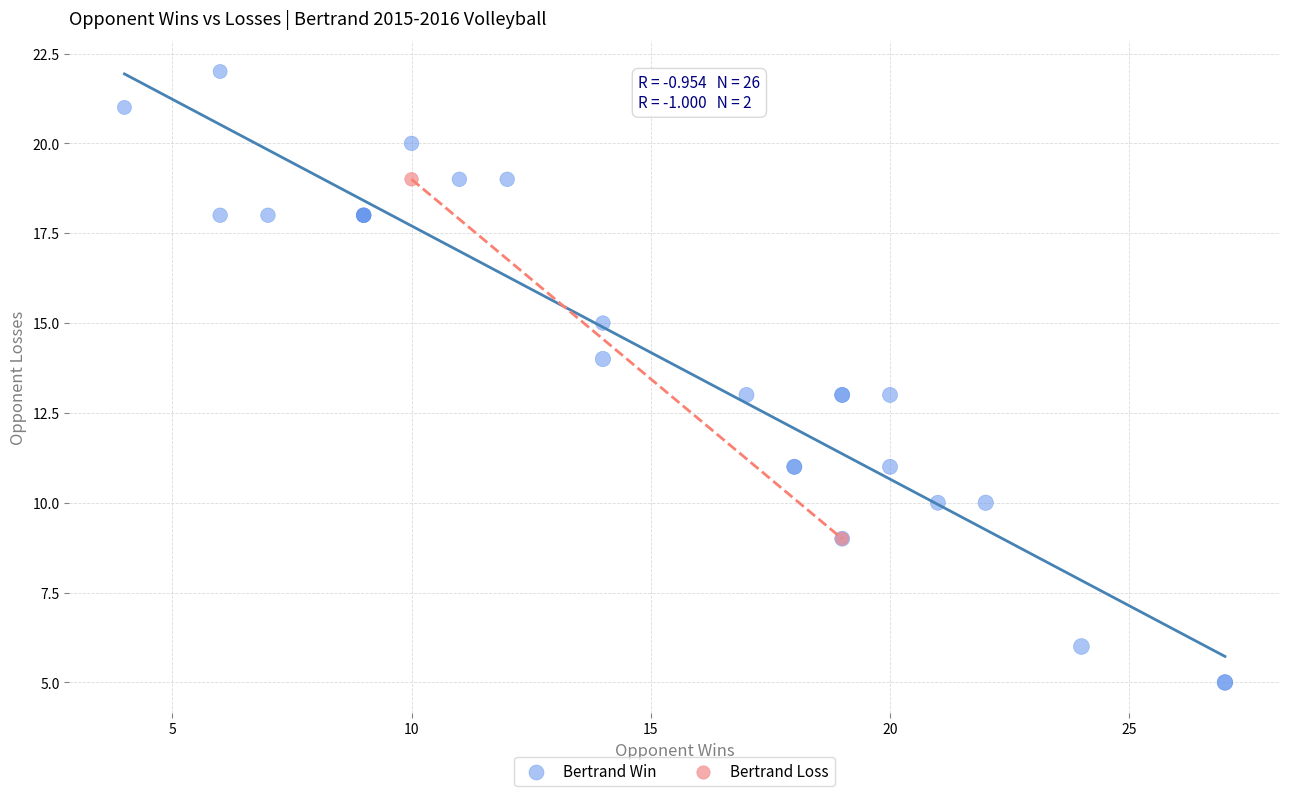

Which series reaches the minimum Y coordinate?

Bertrand Win